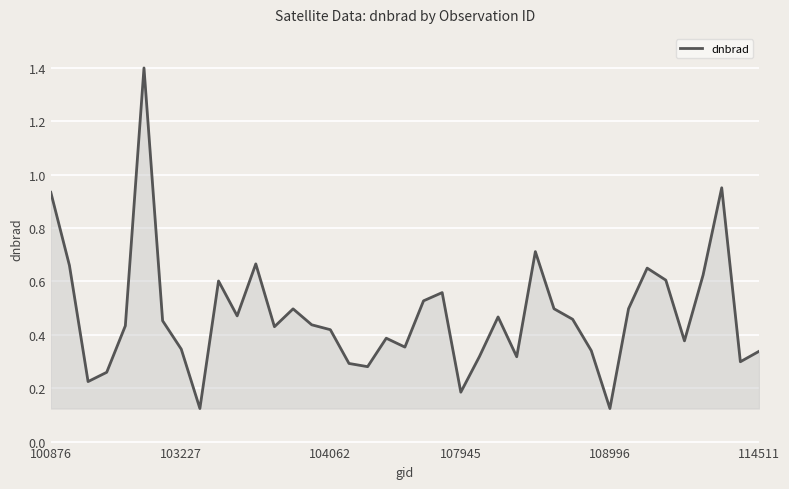

What is the maximum value shown in the chart?

1.4